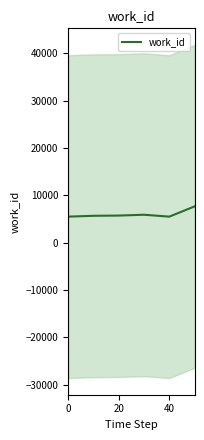

The chart shows a value of 2968 at 60. True or false?

False